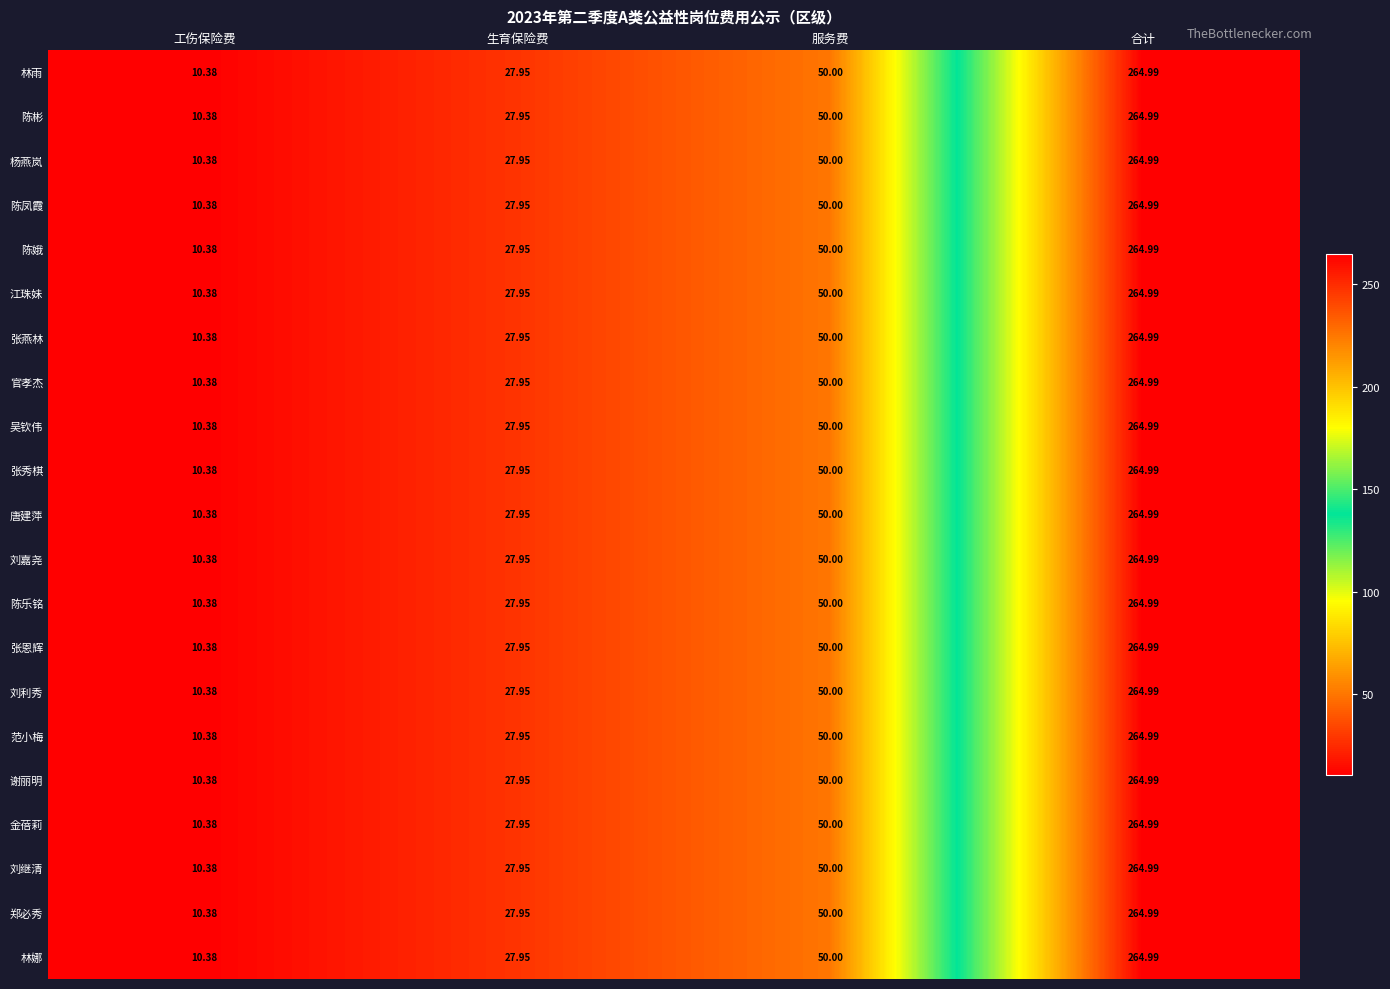

Which label corresponds to the smallest value in the chart?

工伤保险费